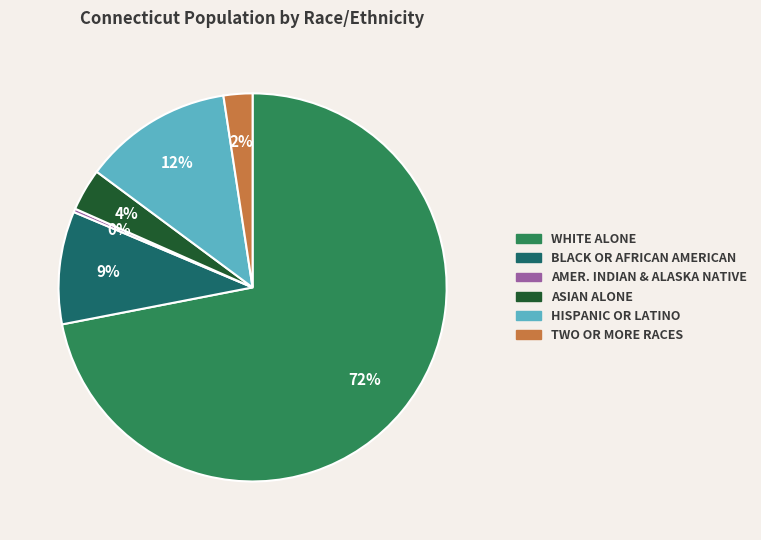

How many segments does this pie chart have?

6